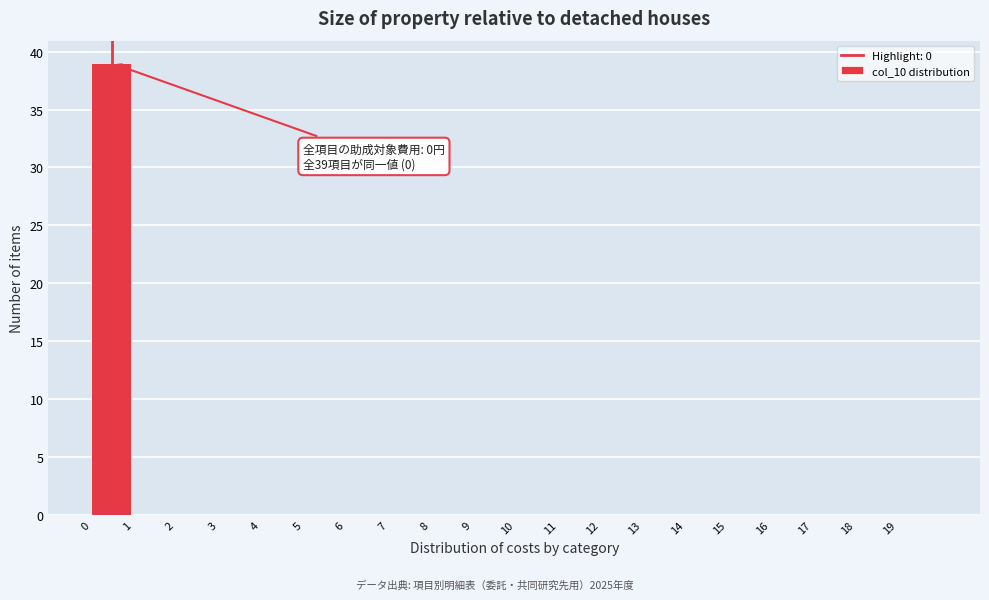

Reading right to left, extract all data points from this chart.

19=0	18=0	17=0	16=0	15=0	14=0	13=0	12=0	11=0	10=0	9=0	8=0	7=0	6=0	5=0	4=0	3=0	2=0	1=0	0=39